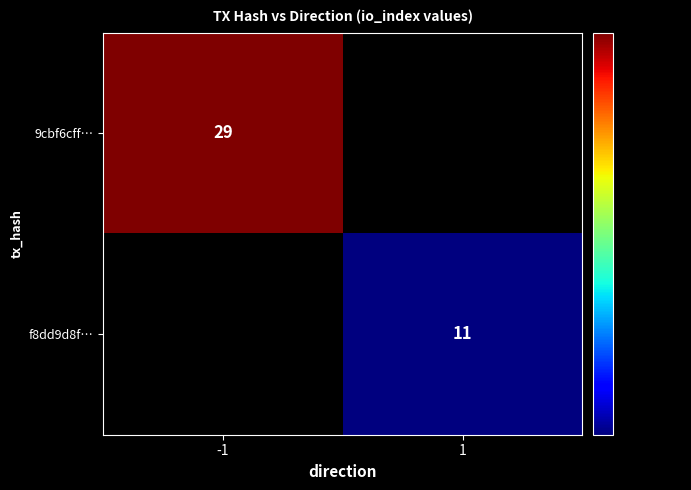

True or false: 9cbf6cff… has a value of 14 at -1.

False